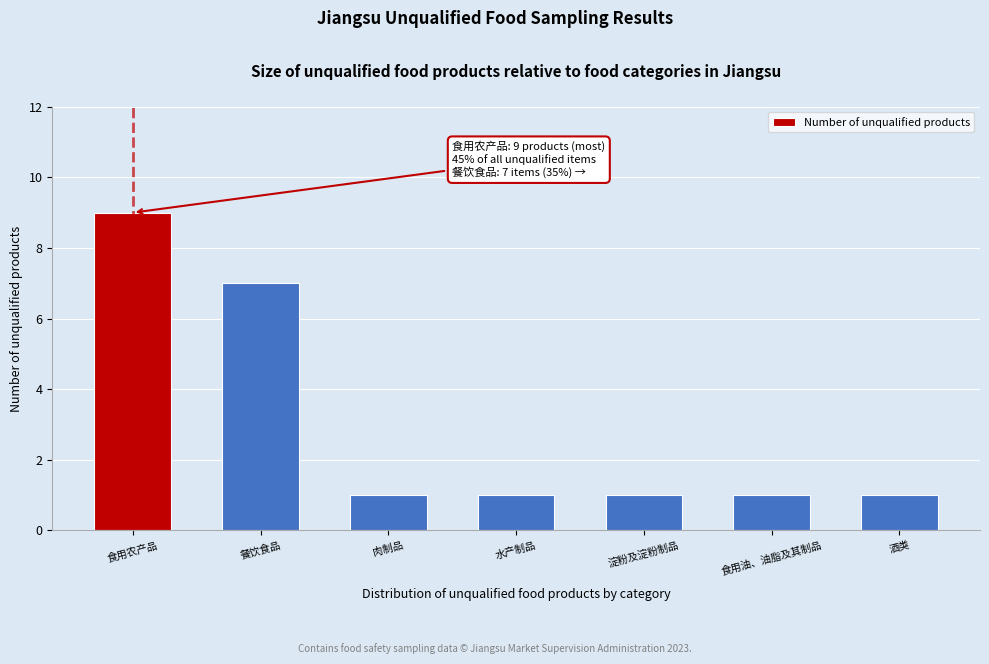

Reading left to right, what are all the values shown in this chart?

9	7	1	1	1	1	1